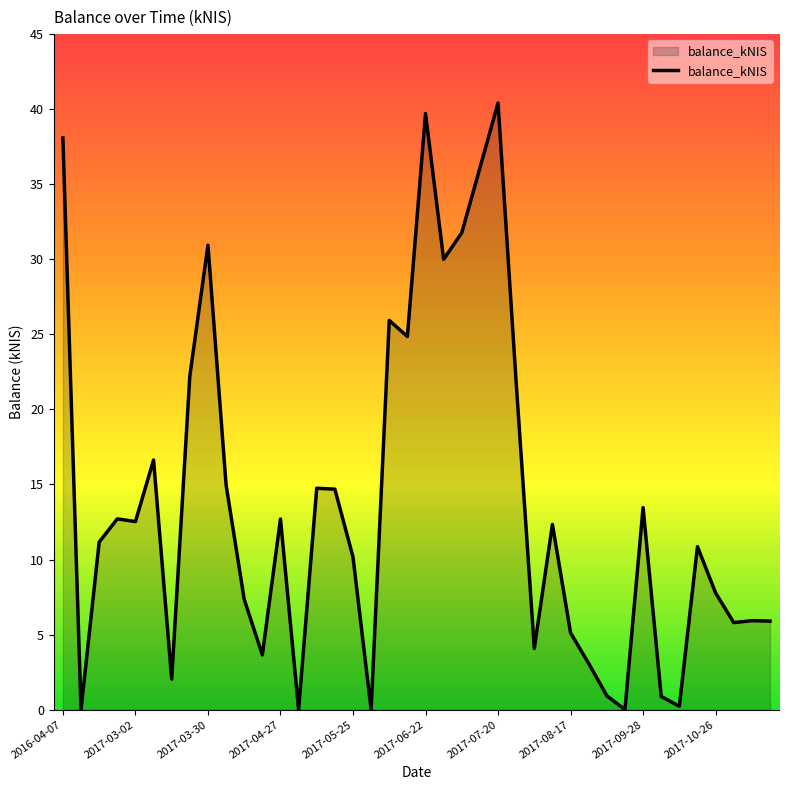

What is the greatest value displayed?

40.4